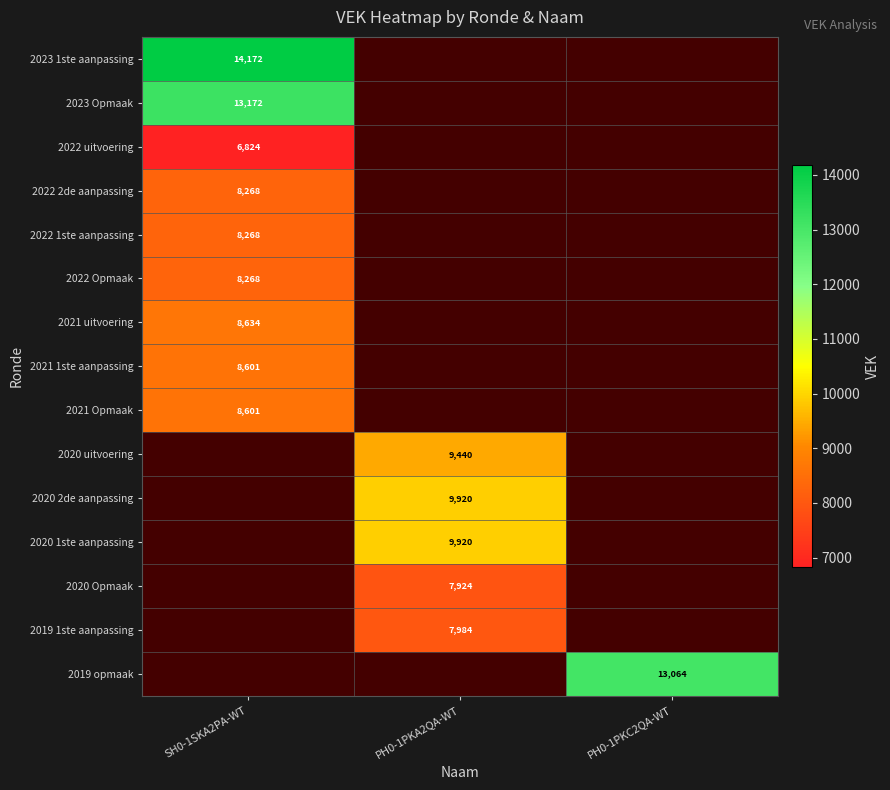

The value of 2023 1ste aanpassing at SH0-1SKA2PA-WT is 14172. True or false?

True